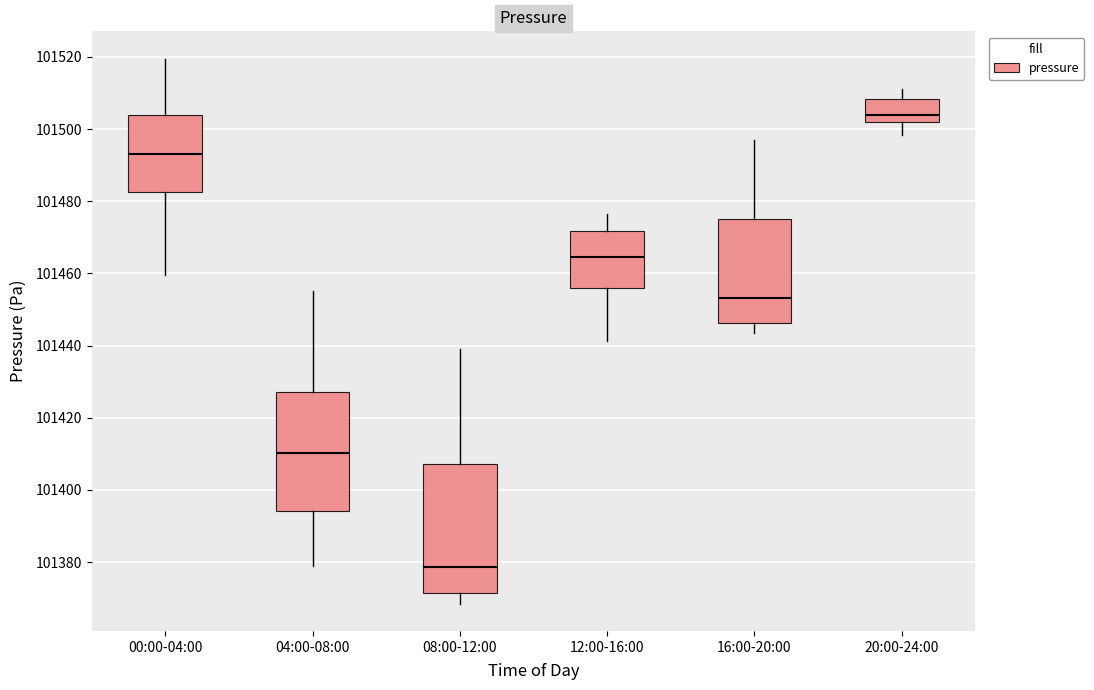

Where does the upper whisker of the box for 08:00-12:00 end on the y-axis? The values are not printed on the chart, so give them approximately, as read against the axis.

101440